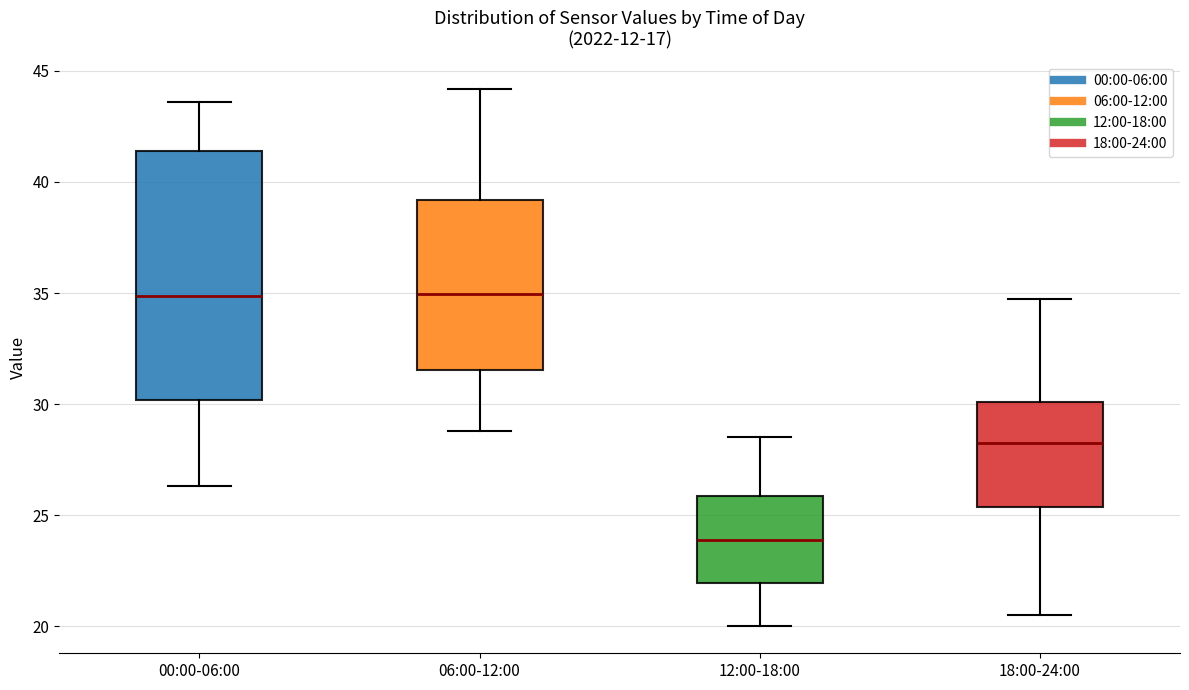

Where does the upper whisker of the box for 18:00-24:00 end on the y-axis? The values are not printed on the chart, so give them approximately, as read against the axis.

35.0